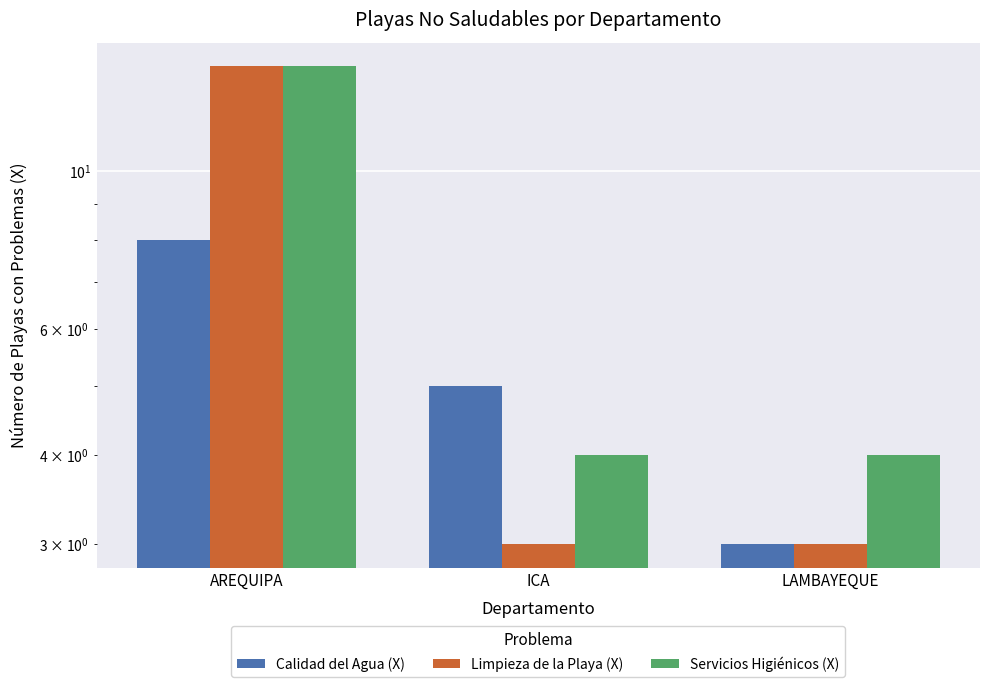

What is the label of the 3rd bar from the left?

LAMBAYEQUE